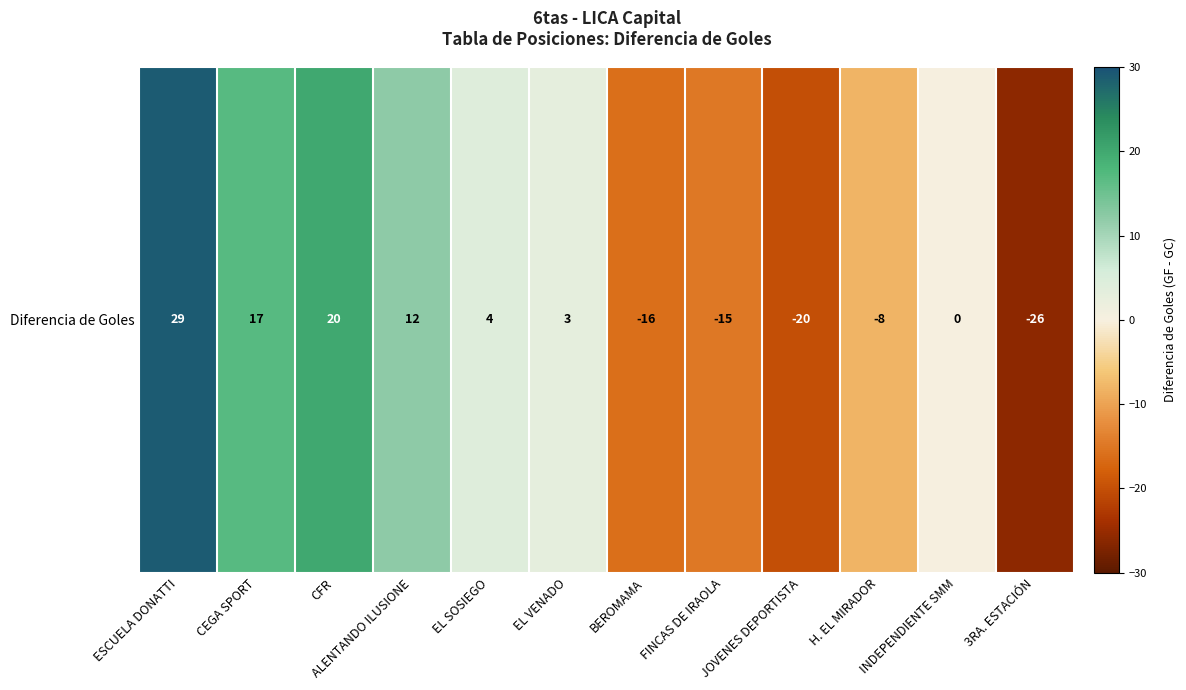

Which label corresponds to the smallest value in the chart?

3RA. ESTACIÓN